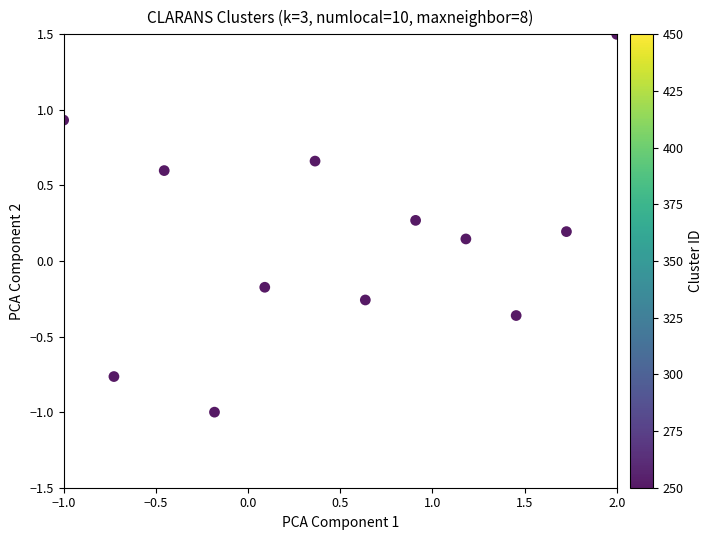

What is the average X value?

0.5